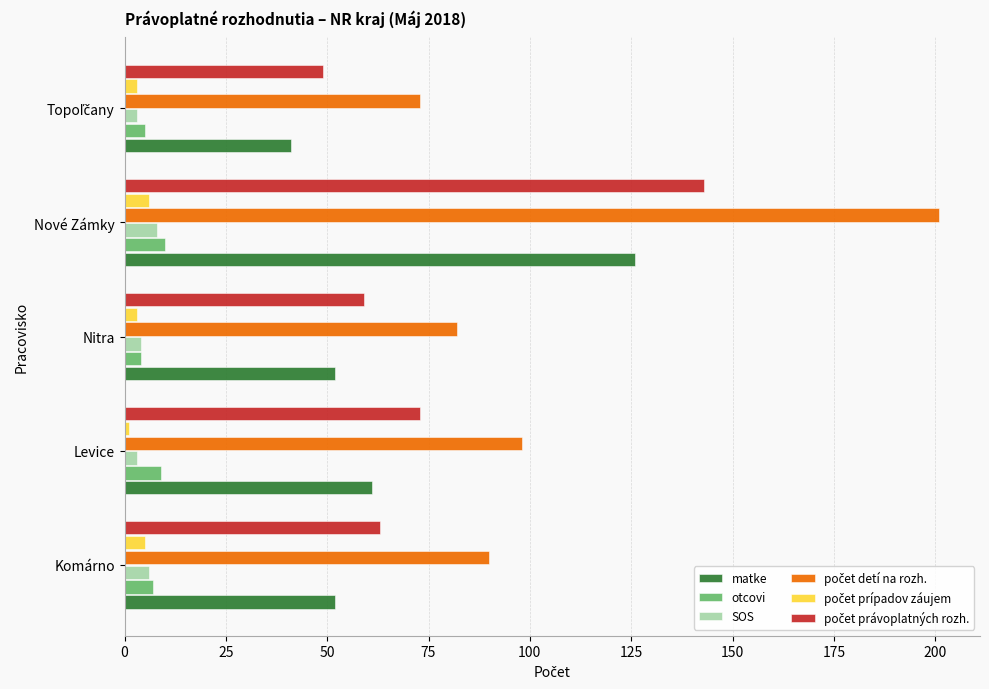

What is the greatest value displayed?

201